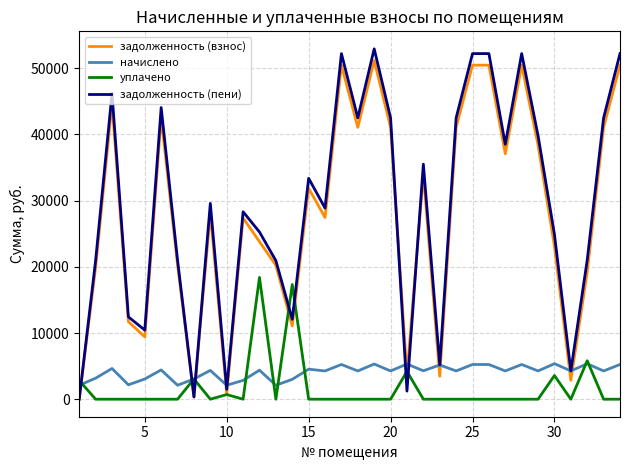

Which series has the widest spread of values?

задолженность (пени)